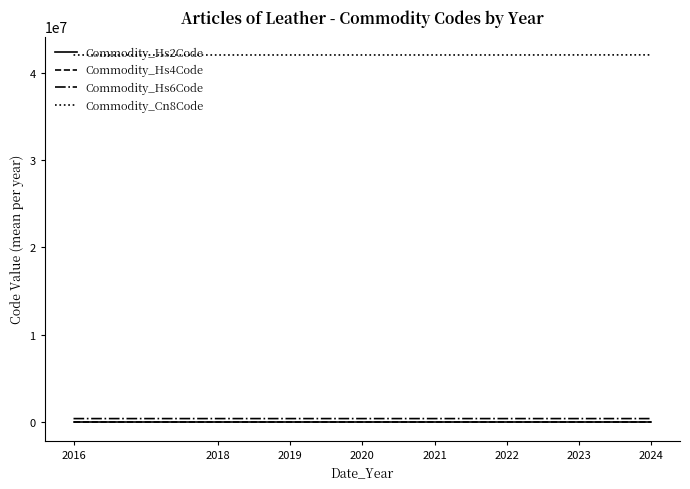

True or false: Commodity_Hs4Code and Commodity_Cn8Code cross at least once.

False